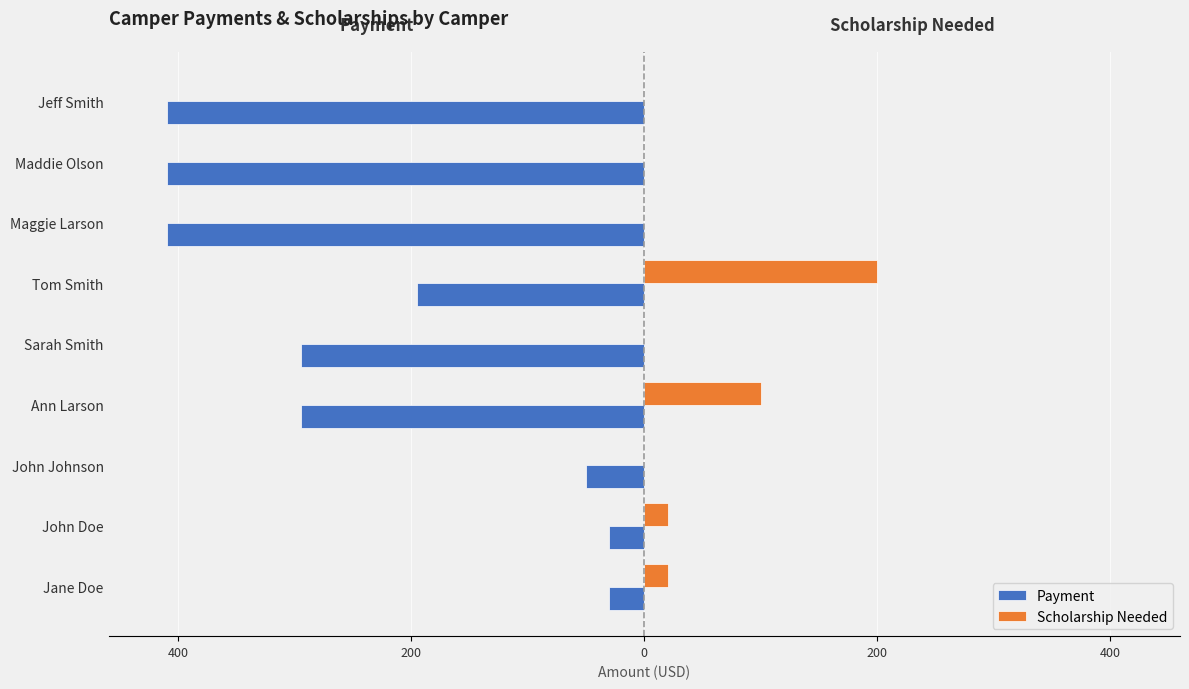

What are all the series names shown in the legend?

Payment, Scholarship Needed